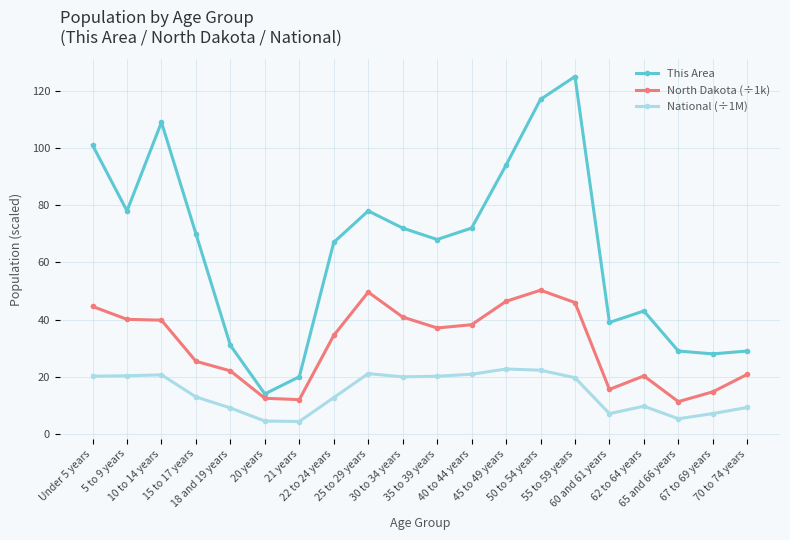

What is the label of the 2nd point from the right?

67 to 69 years